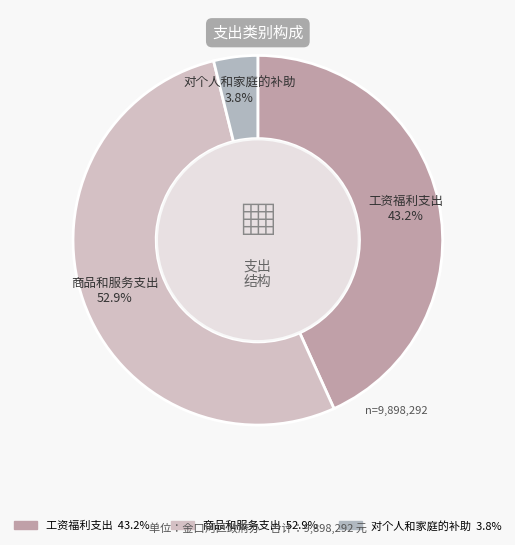

Which category has the biggest portion of the pie?

商品和服务支出